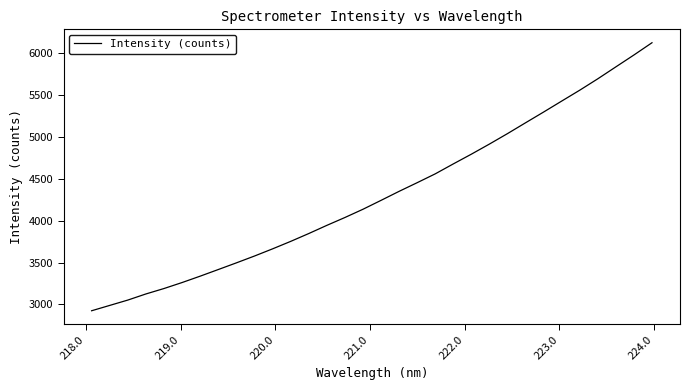

What is the difference between the maximum and minimum values?

3201.3